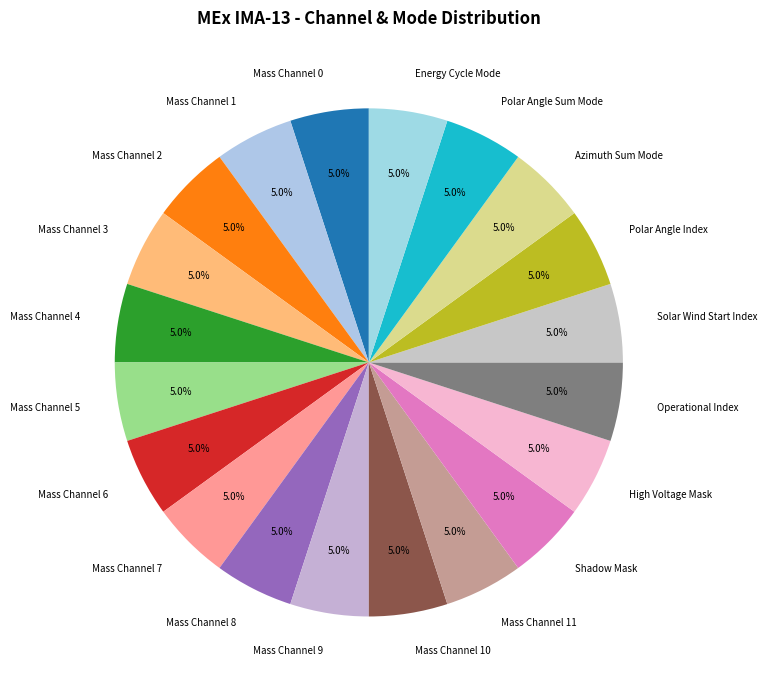

Approximately how many times larger is the value at Mass Channel 4 compared to Operational Index?

1.0